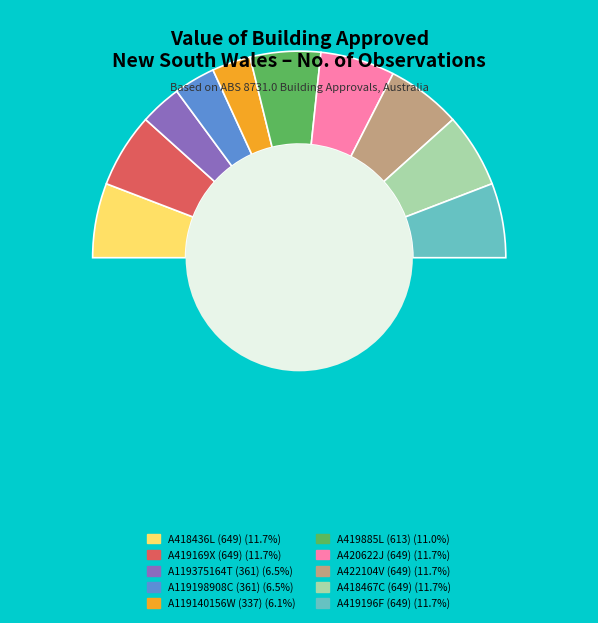

What percentage is NOT represented by New South Wales (A119375164T)?

93.5%